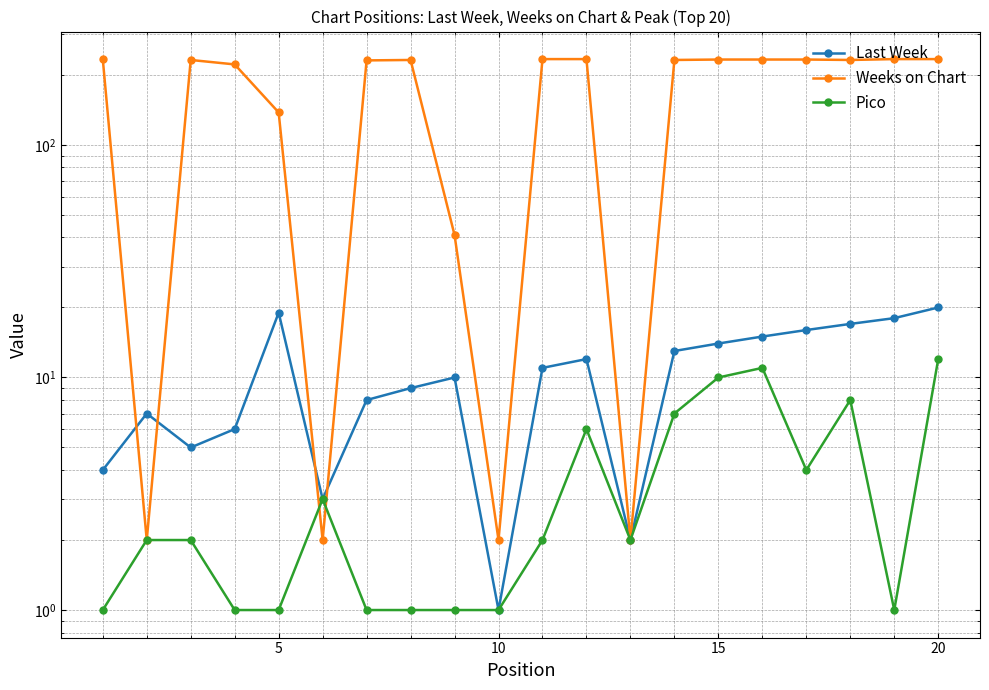

How many distinct data groups are displayed?

3